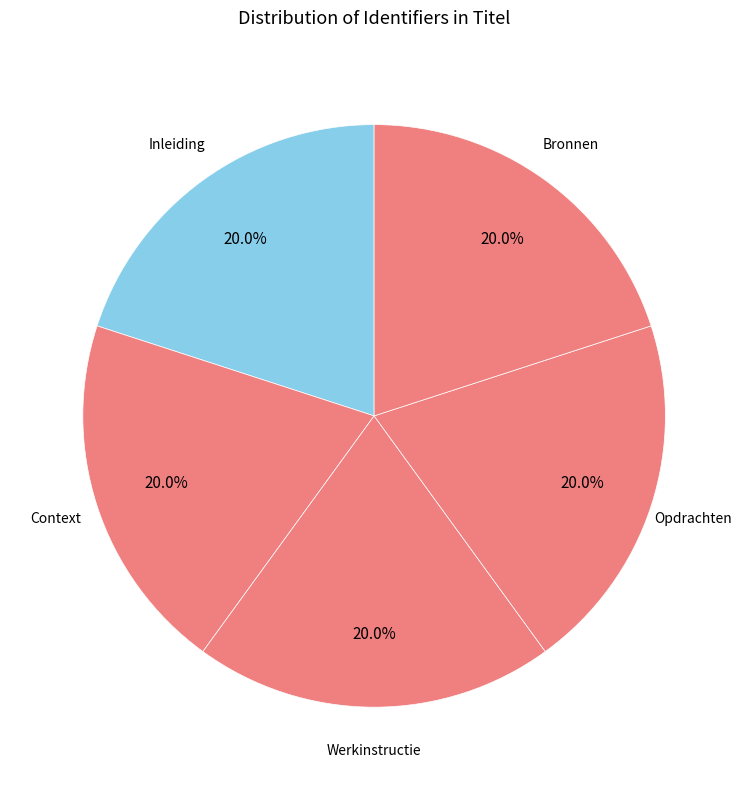

Does any single category account for the majority?

No